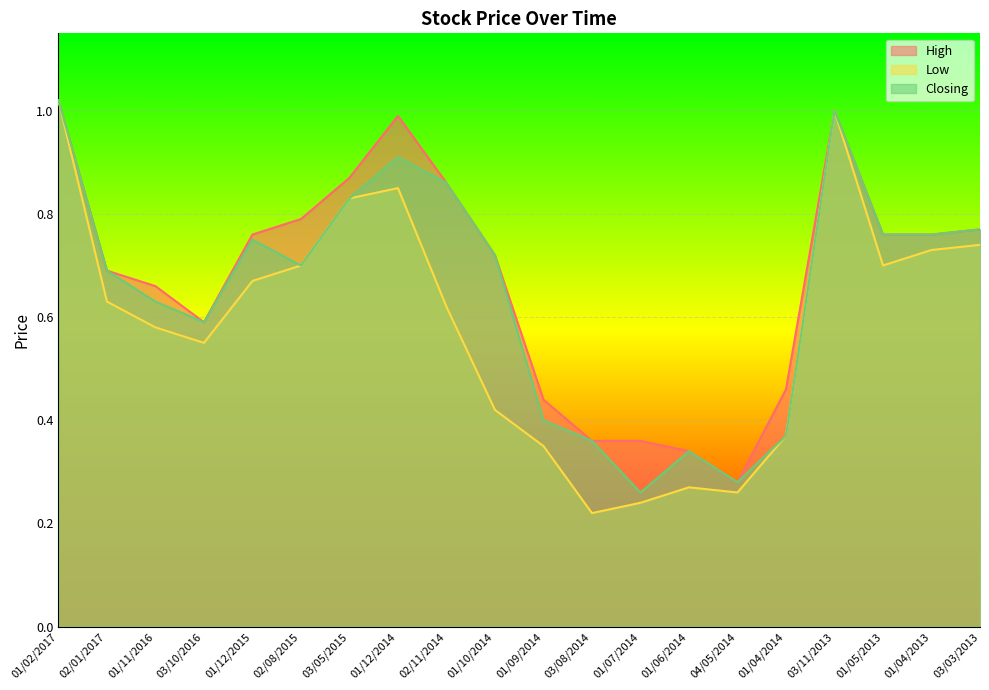

Does the chart display data point markers on the line(s)?

No